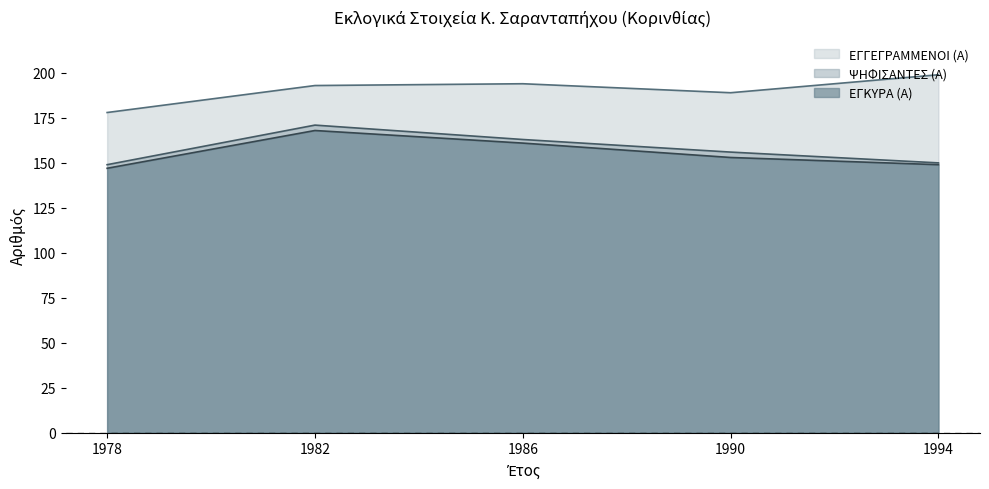

At which category does ΕΓΓΕΓΡΑΜΜΕΝΟΙ (Α) reach its first local peak?

1986